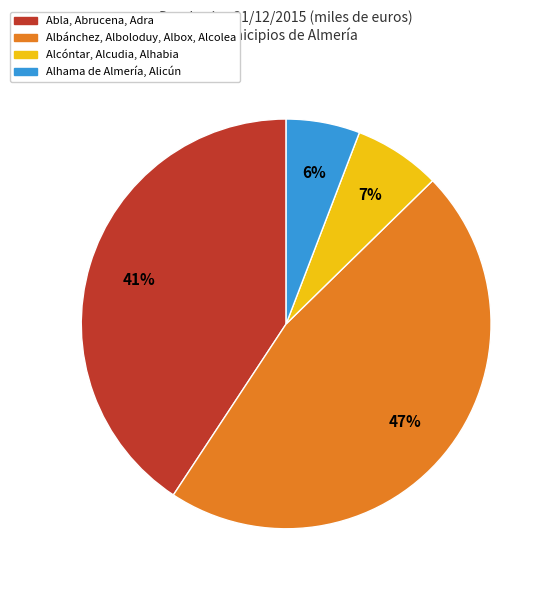

To the nearest percent, what is the difference between the largest and smallest slice percentages?

41%